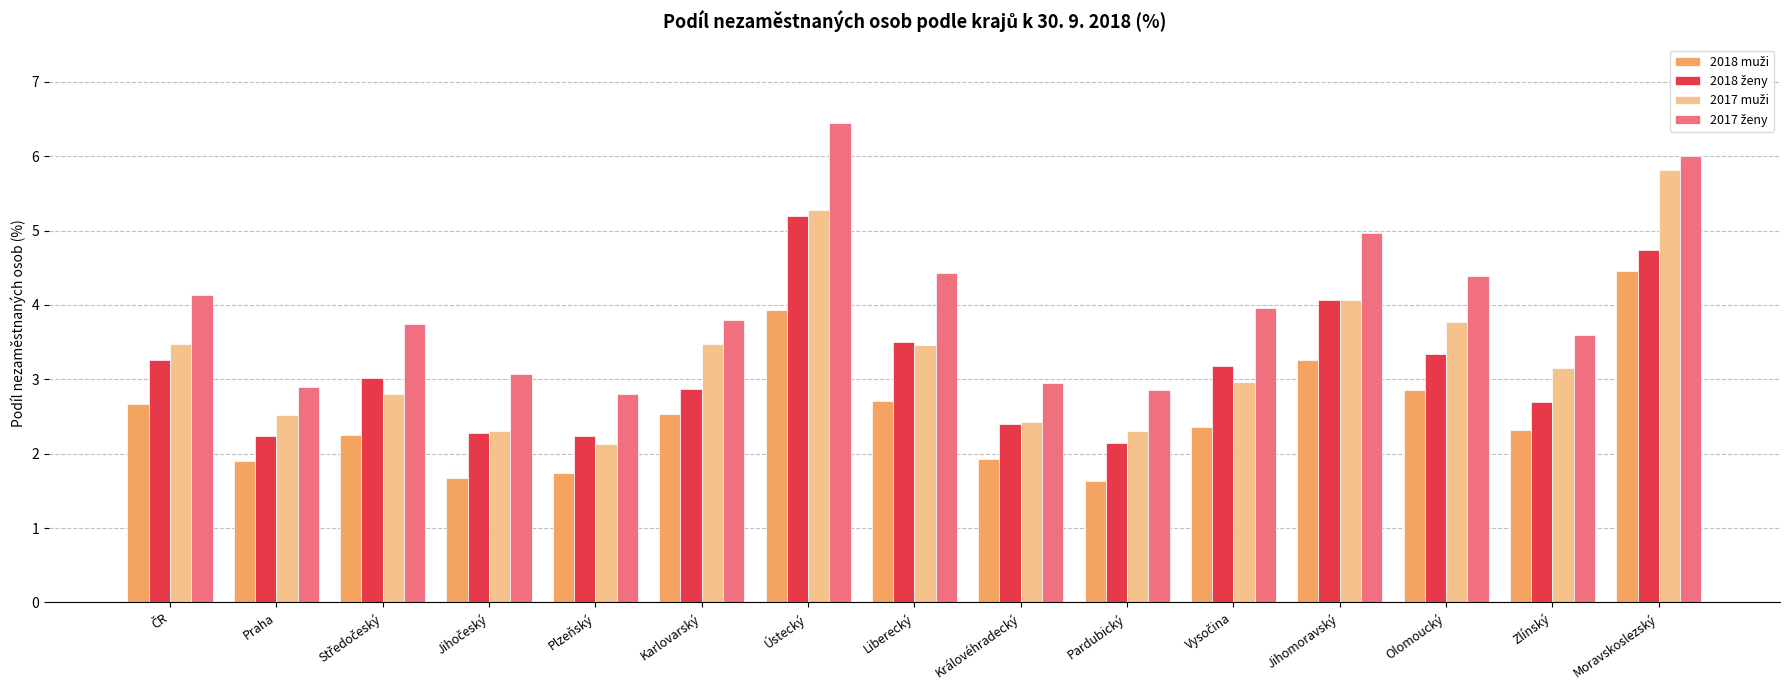

What is the total value across all series at Královéhradecký?

9.7